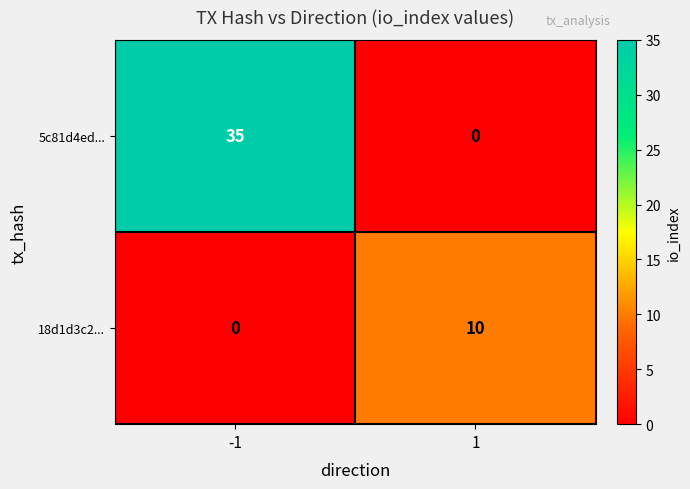

Rank the series by their maximum value, from lowest to highest.

18d1d3c2..., 5c81d4ed...